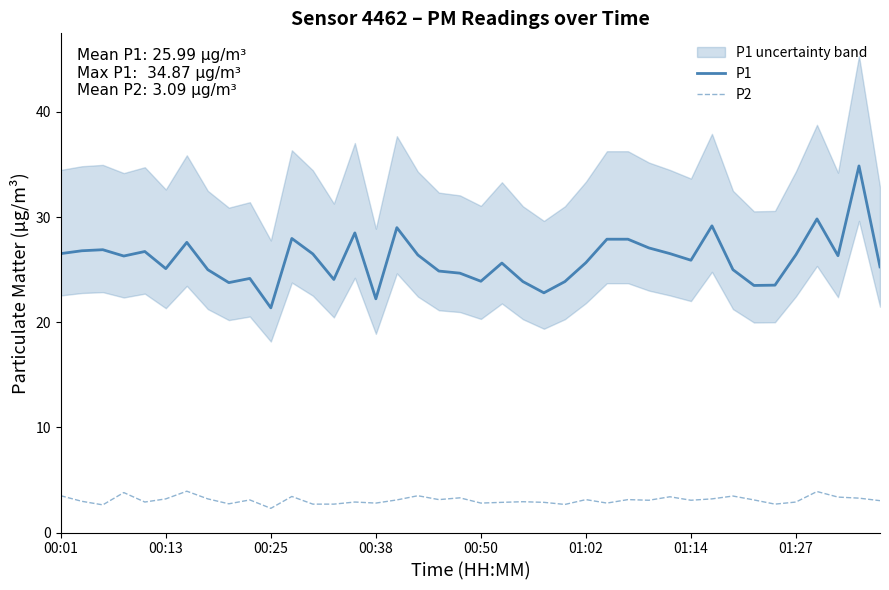

Is it true that P1 equals 39.8 at 01:14?

False